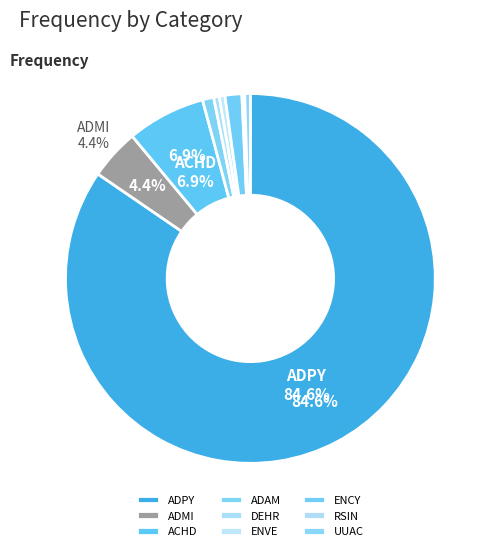

The ADAM slice represents 11% of the pie. True or false?

False